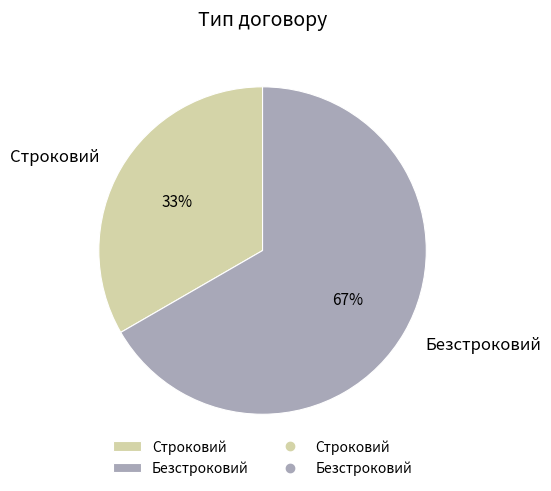

Is Безстроковий the majority of the pie?

Yes